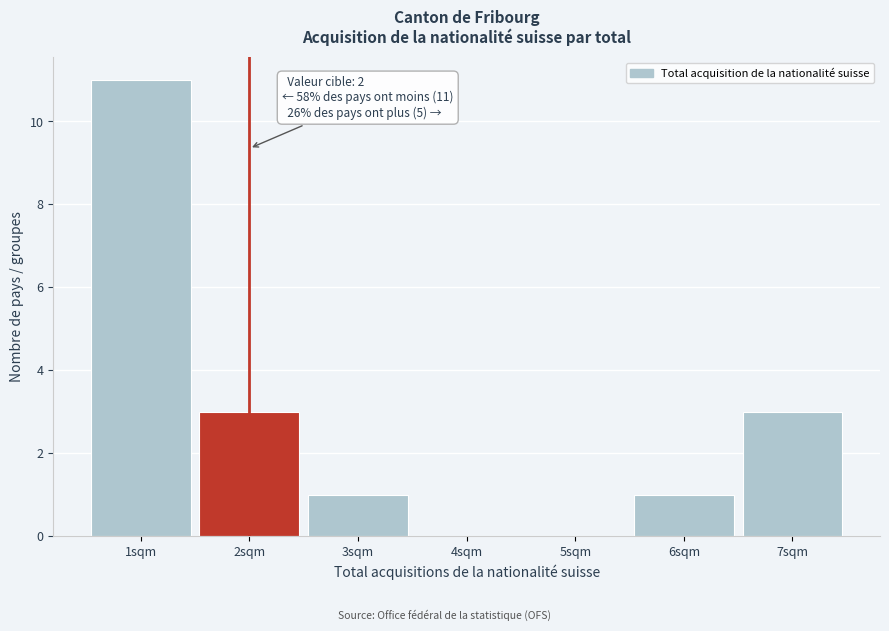

Over which range of the x-axis is the bar tallest?

0.5 to 1.5